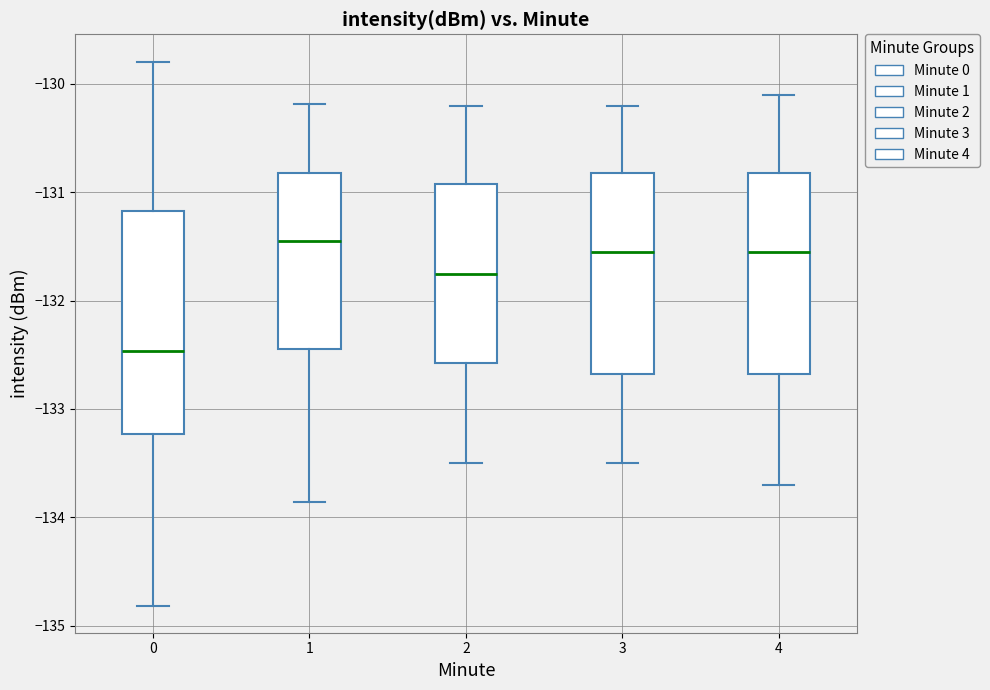

Reading left to right, read every box against the y-axis: the position of its median line, the range the box covers, and the ends of its whiskers. The values are not printed on the chart, so give them approximately, as read against the axis.

0: median -132.5, box -133.2 to -131.2, whiskers -134.8 to -129.8
1: median -131.4, box -132.4 to -130.8, whiskers -133.9 to -130.2
2: median -131.7, box -132.6 to -130.9, whiskers -133.5 to -130.2
3: median -131.5, box -132.7 to -130.8, whiskers -133.5 to -130.2
4: median -131.5, box -132.7 to -130.8, whiskers -133.7 to -130.1